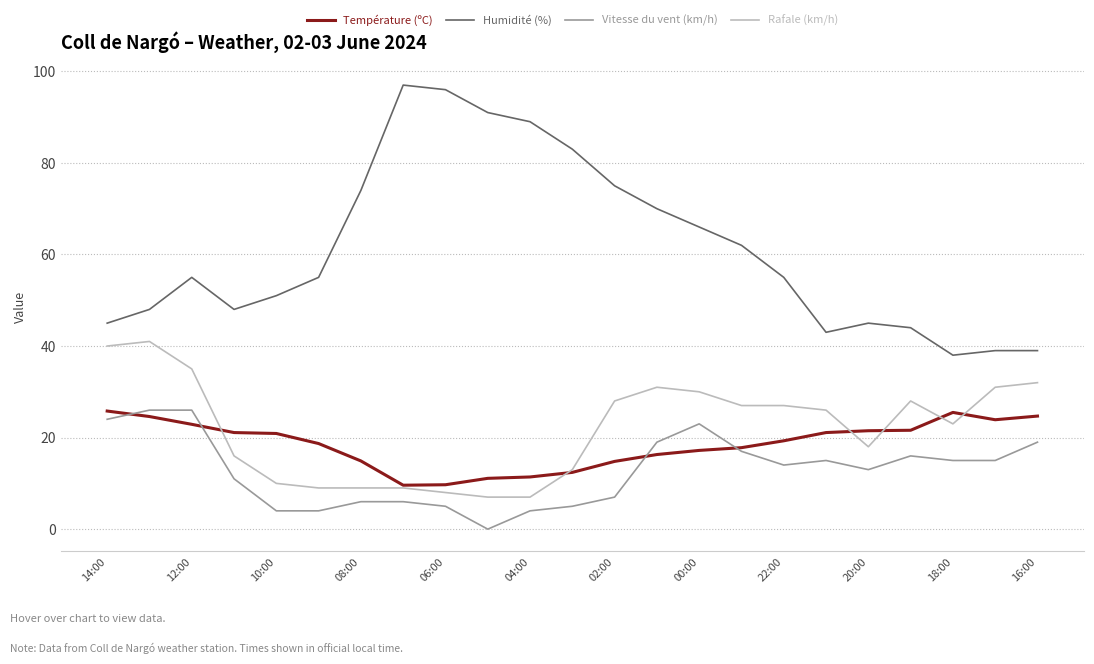

True or false: Rafale (km/h) and Vitesse du vent (km/h) intersect in this chart.

False